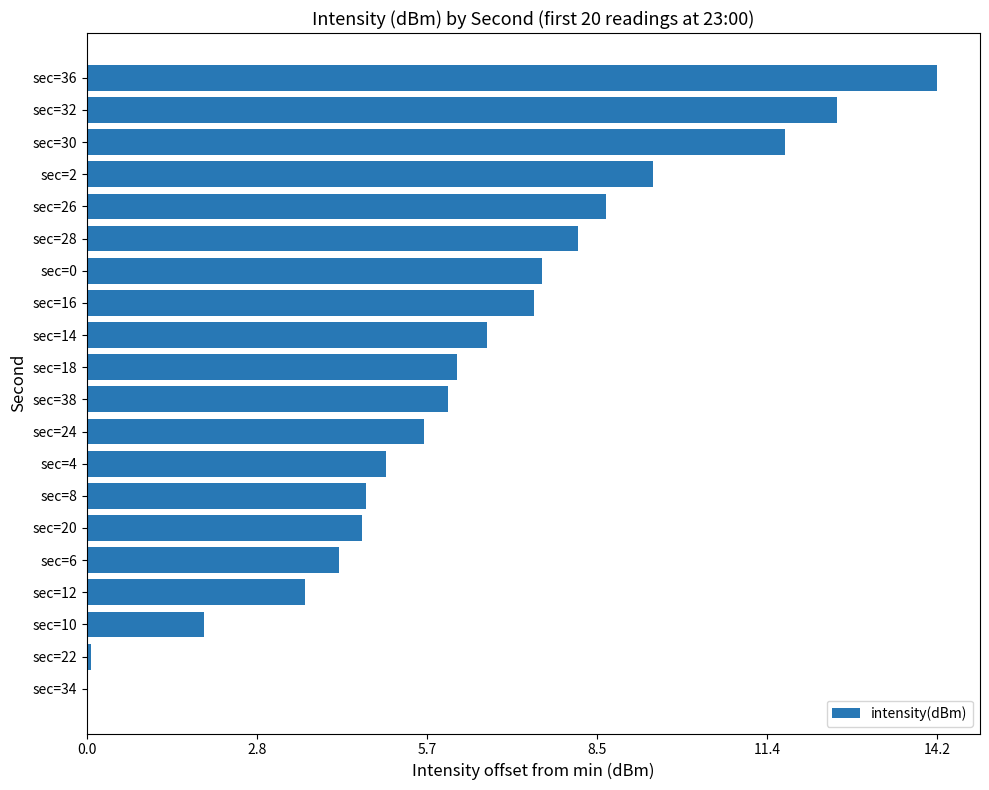

Is it true that the value at sec=28 is 8.2?

True